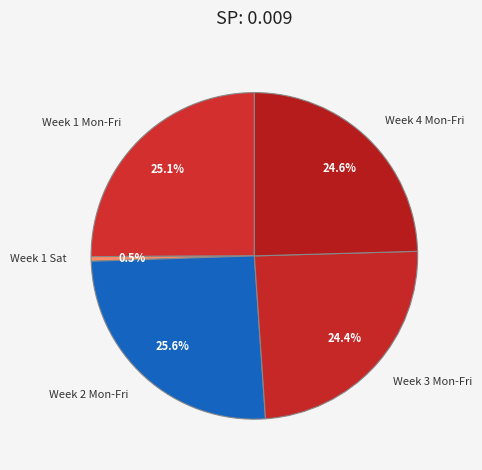

Which has a higher value, Week 4 Mon-Fri or Week 1 Mon-Fri?

Week 1 Mon-Fri